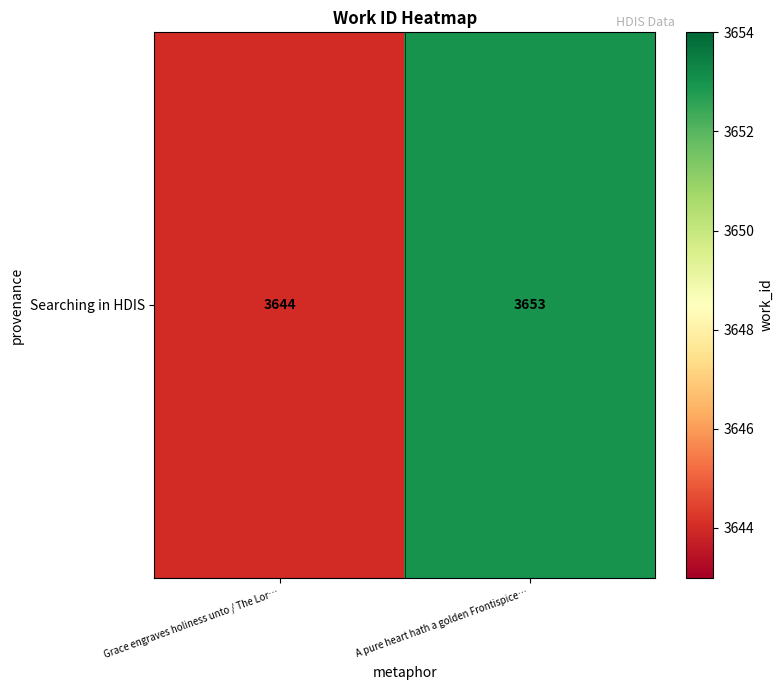

Approximately how many times larger is the value at Grace engraves holiness unto / The Lor… compared to A pure heart hath a golden Frontispice…?

1.0